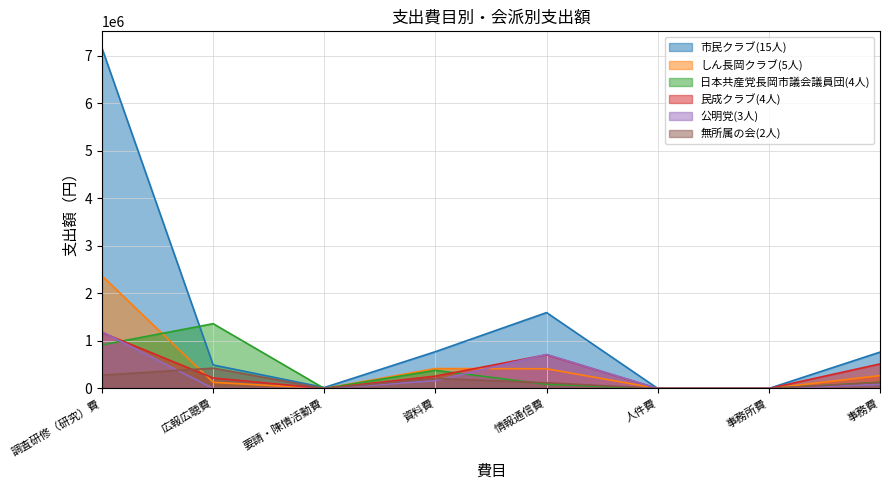

Reading left to right, extract all data points from this chart.

市民クラブ(15人): 7151803	494398	19740	773889	1595743	0	0	764427
しん長岡クラブ(5人): 2367785	128216	0	418898	414222	0	0	270879
日本共産党長岡市議会議員団(4人): 917150	1362135	0	381065	88717	0	0	130933
民成クラブ(4人): 1175398	220062	0	259484	708940	0	0	516116
公明党(3人): 1191990	0	0	164346	716252	0	0	87412
無所属の会(2人): 280770	426813	0	210767	120000	0	0	127662